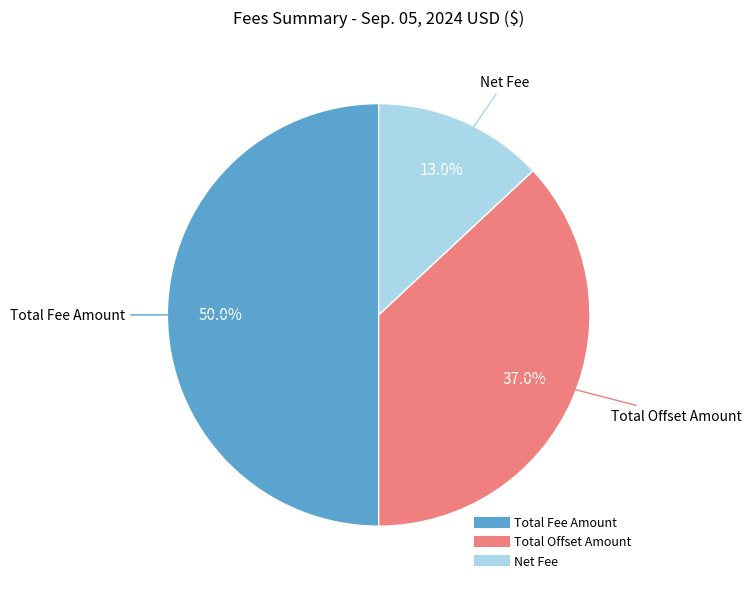

How many slices are in this pie chart?

3